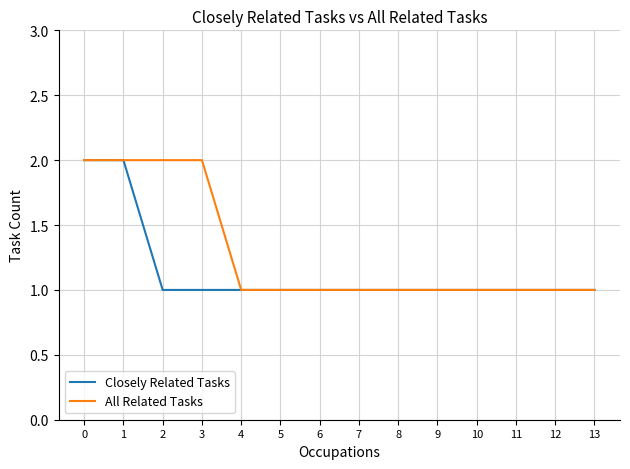

Rank the series by their average value, from lowest to highest.

Closely Related Tasks, All Related Tasks